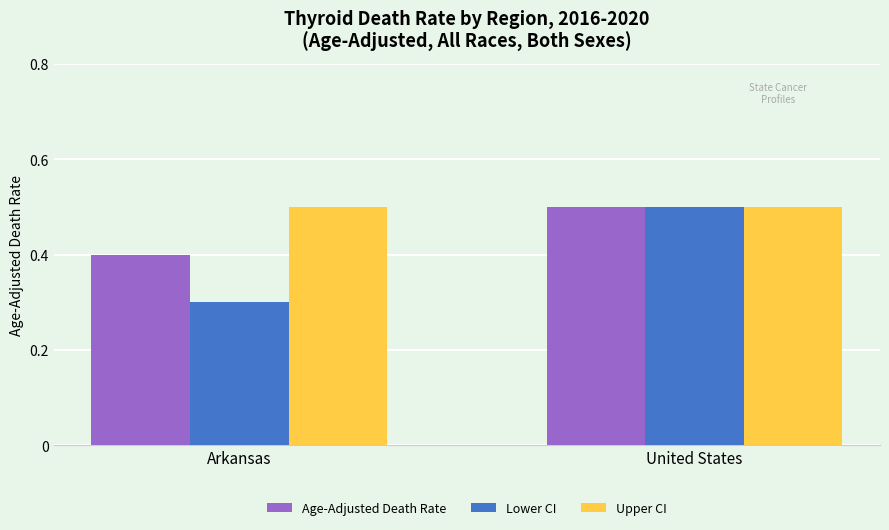

What is the label of the 2nd bar from the right?

Arkansas